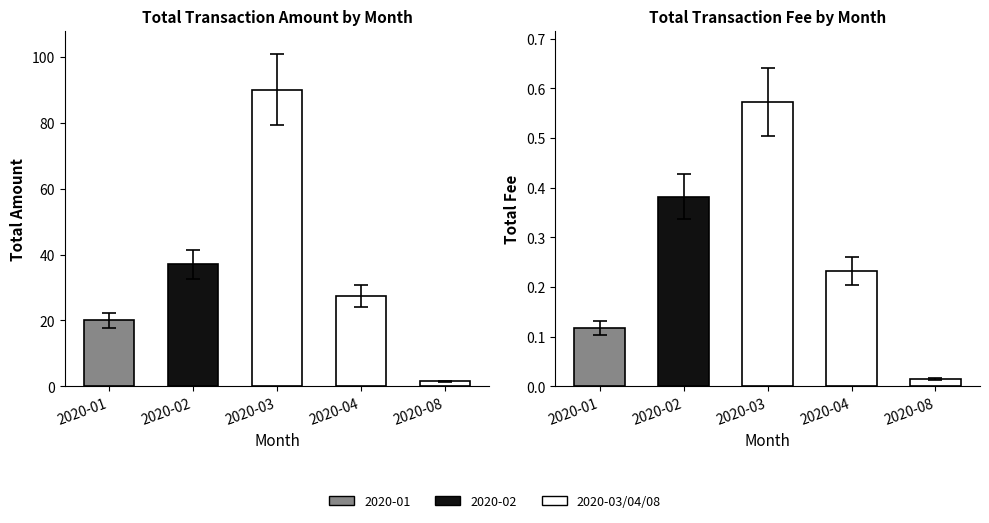

How many bars are there in total?

10